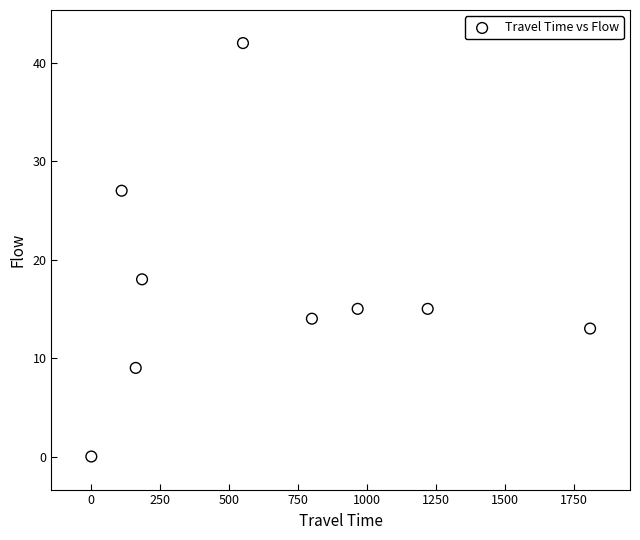

What Y value in the scatter plot is closest to 21?

18